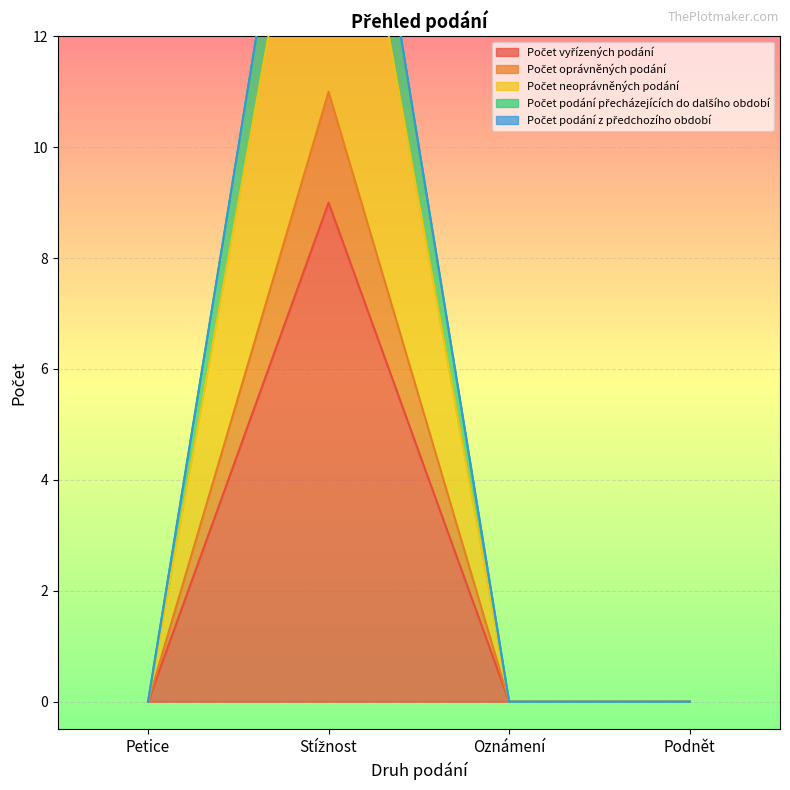

Is it true that Počet neoprávněných podání equals -8 at Podnět?

False